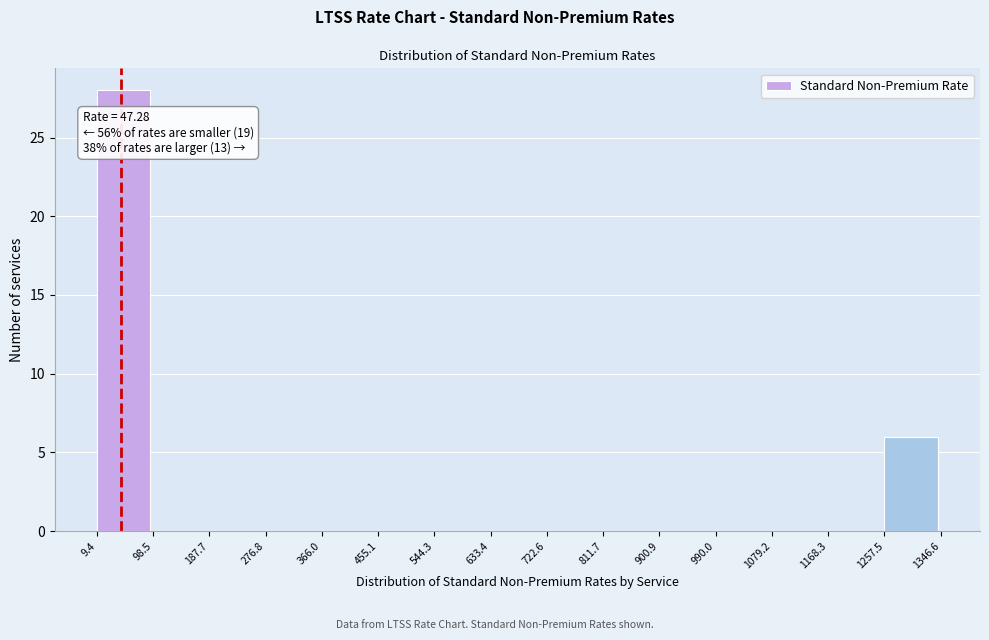

Over which range of the x-axis is the bar tallest?

9.4 to 98.5